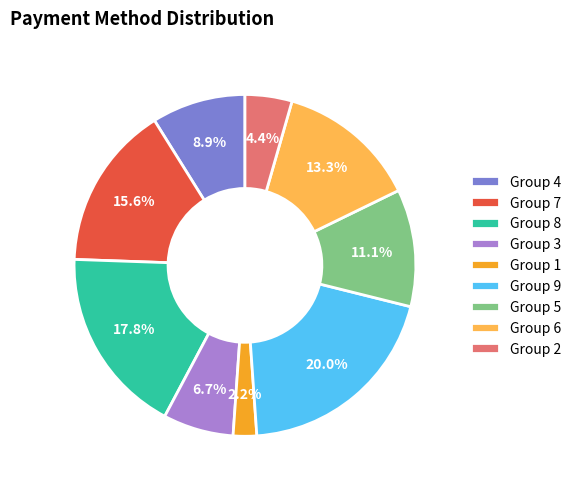

What is the largest slice in the pie chart?

Group 9